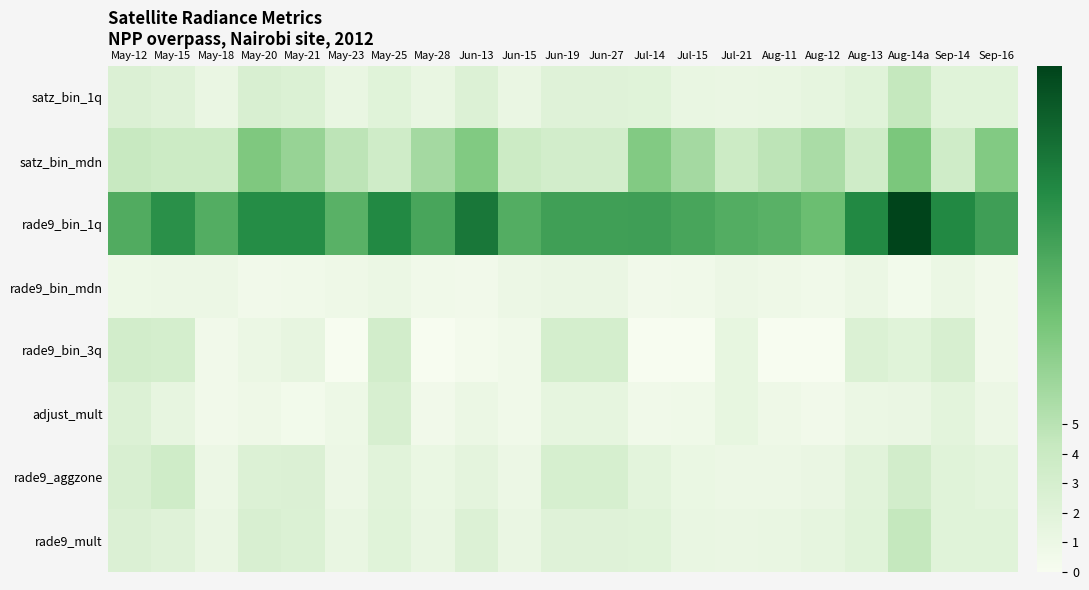

Which has a higher value, May-15 or Jun-15?

May-15